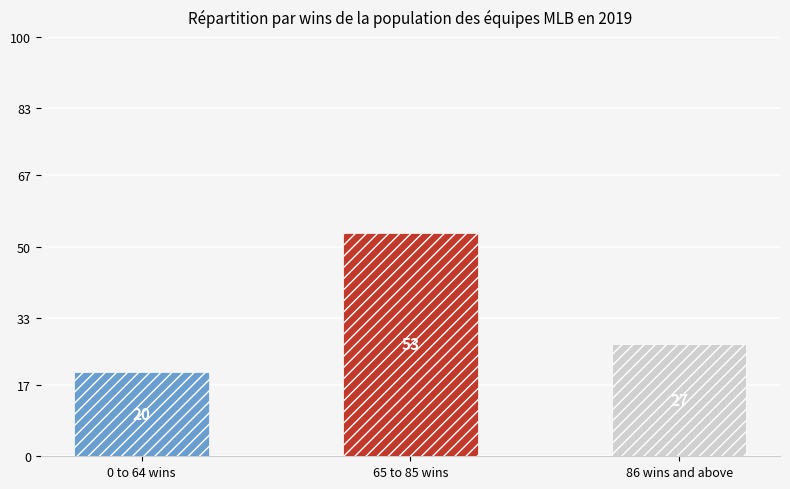

What is the label of the 3rd bar from the right?

0 to 64 wins